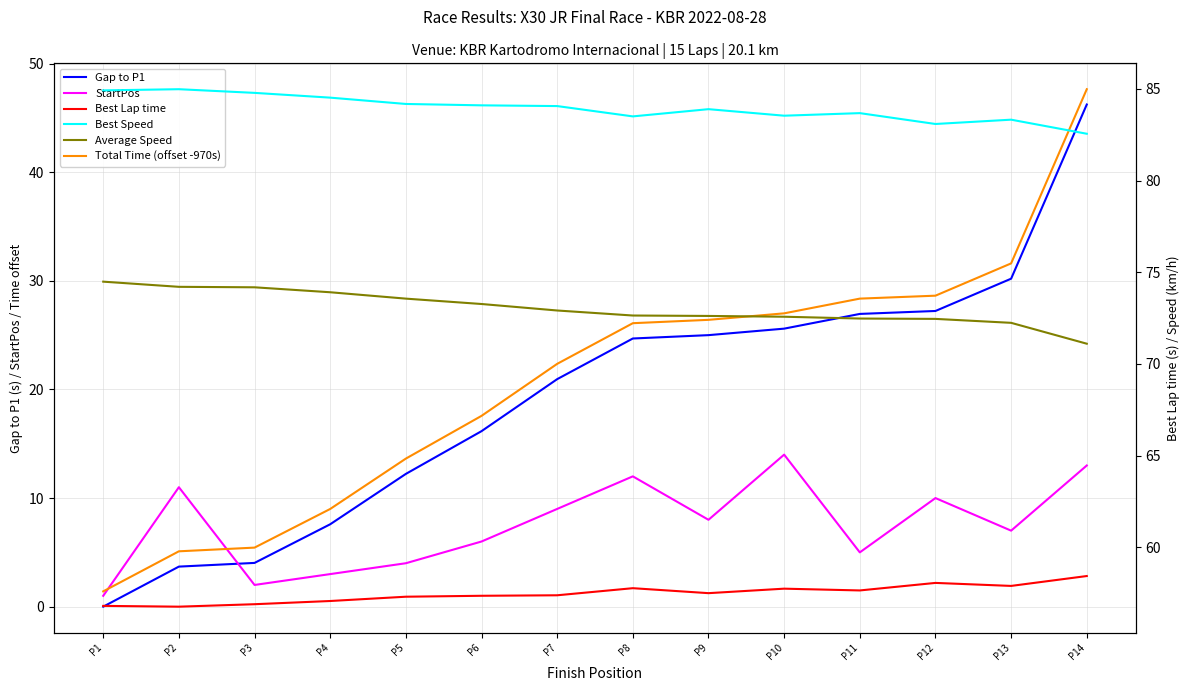

What is the total value across all series at P5?

244.9